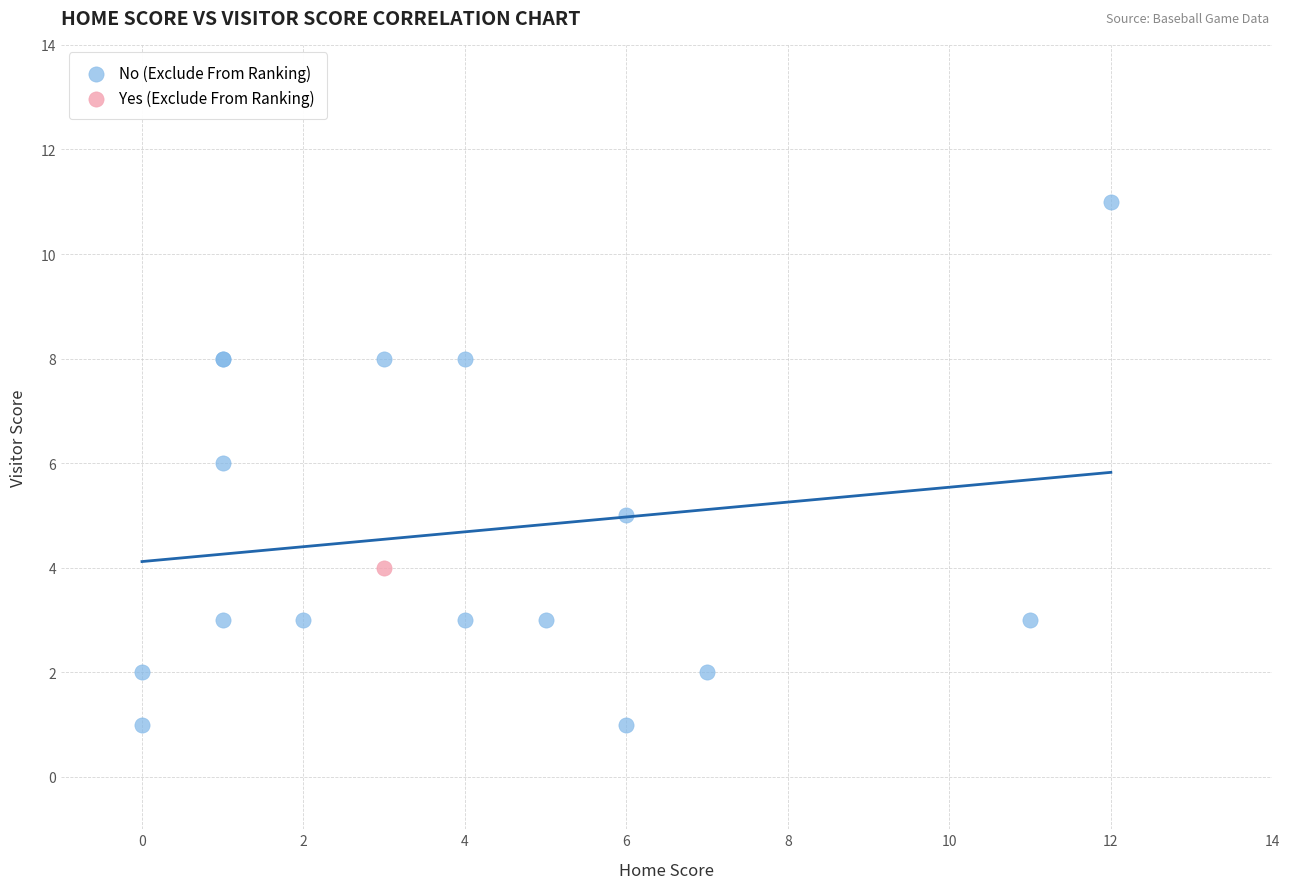

What are all the series names shown in the legend?

No (Exclude From Ranking), Yes (Exclude From Ranking)